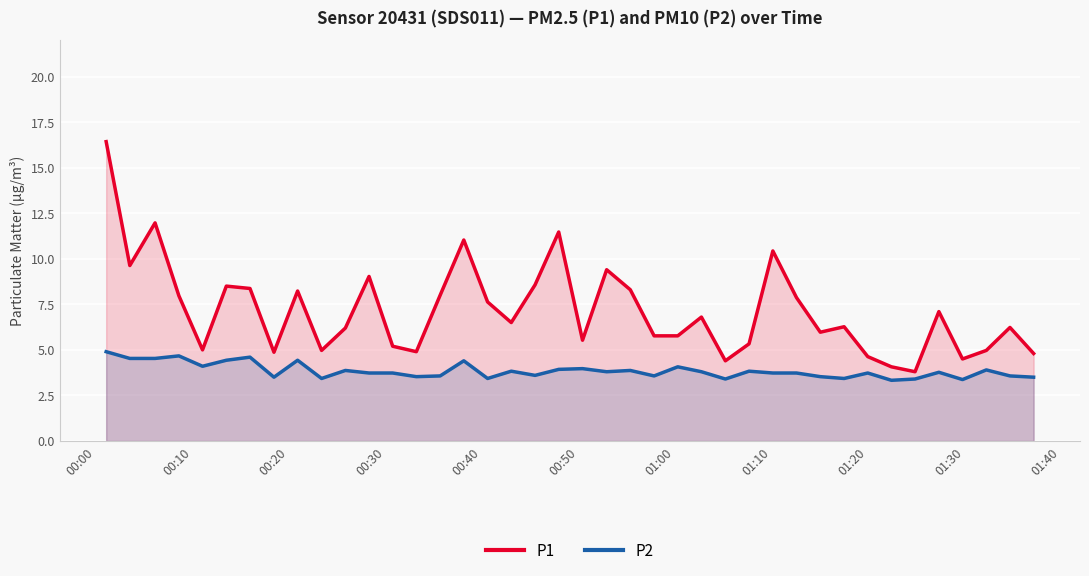

What is the maximum value for P2?

4.9